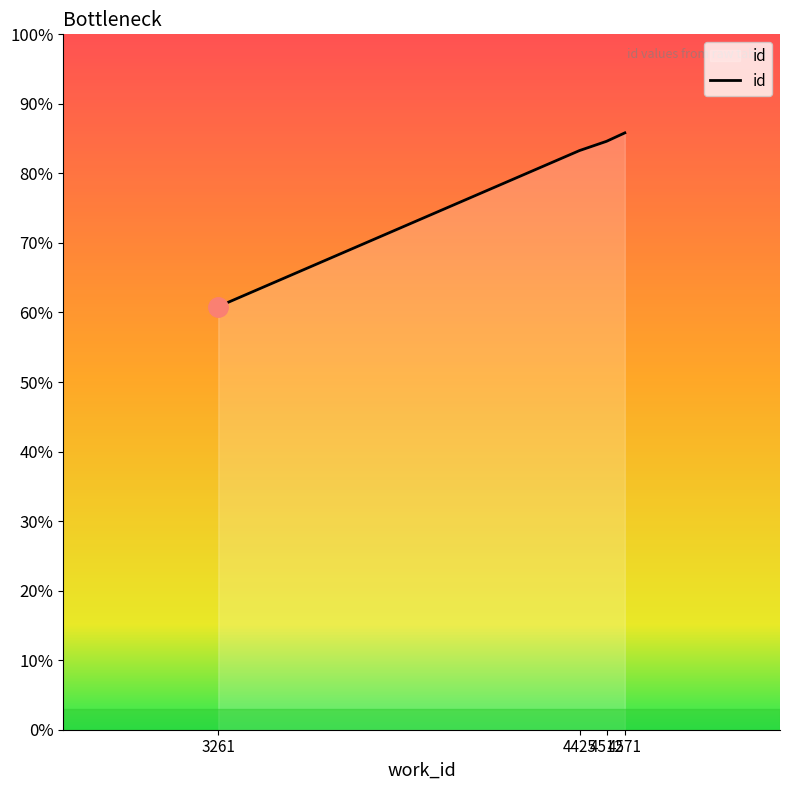

Reading right to left, what are all the values shown in this chart?

4571=12016	4512=11846	4425=11660	3261=8519